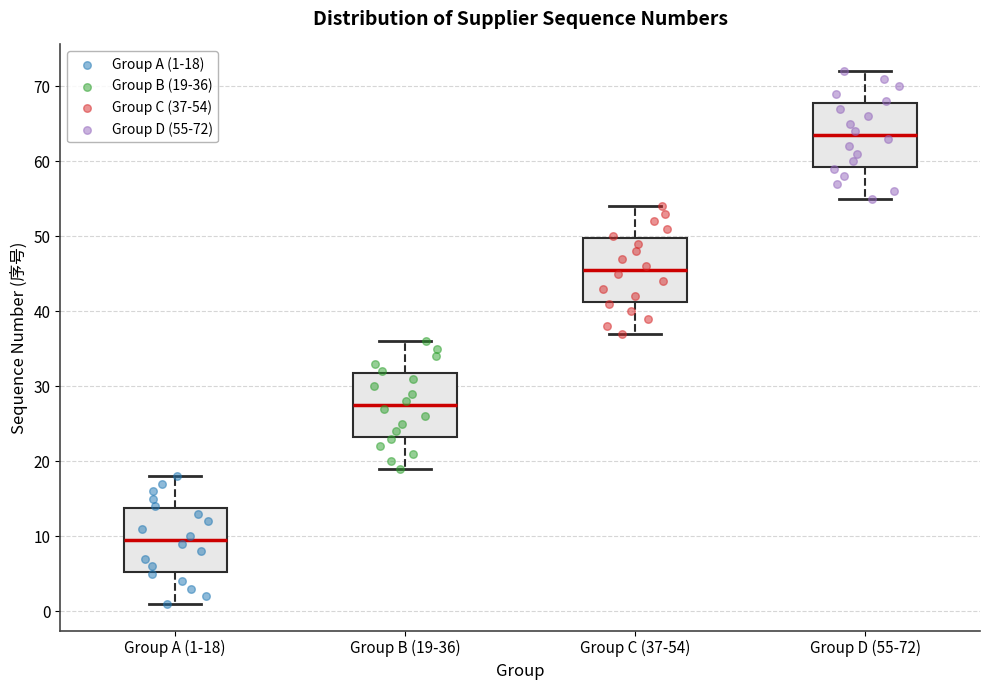

Reading left to right, transcribe this box plot: for each box, give where its median line is, the range the box spans, and where its two whiskers end, as read against the y-axis. The values are not printed on the chart, so give them approximately, as read against the axis.

Group A (1-18): median 10, box 5 to 14, whiskers 1 to 18
Group B (19-36): median 28, box 23 to 32, whiskers 19 to 36
Group C (37-54): median 46, box 41 to 50, whiskers 37 to 54
Group D (55-72): median 64, box 59 to 68, whiskers 55 to 72